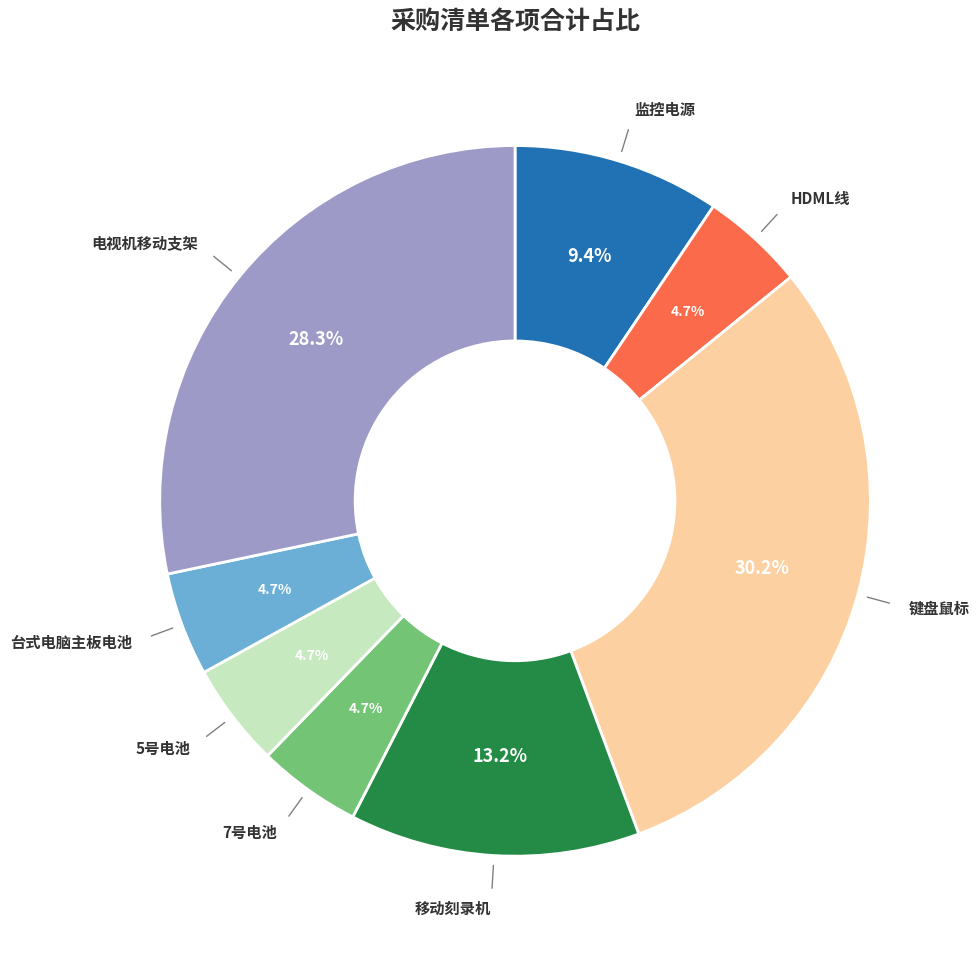

Which slice is the largest?

键盘鼠标